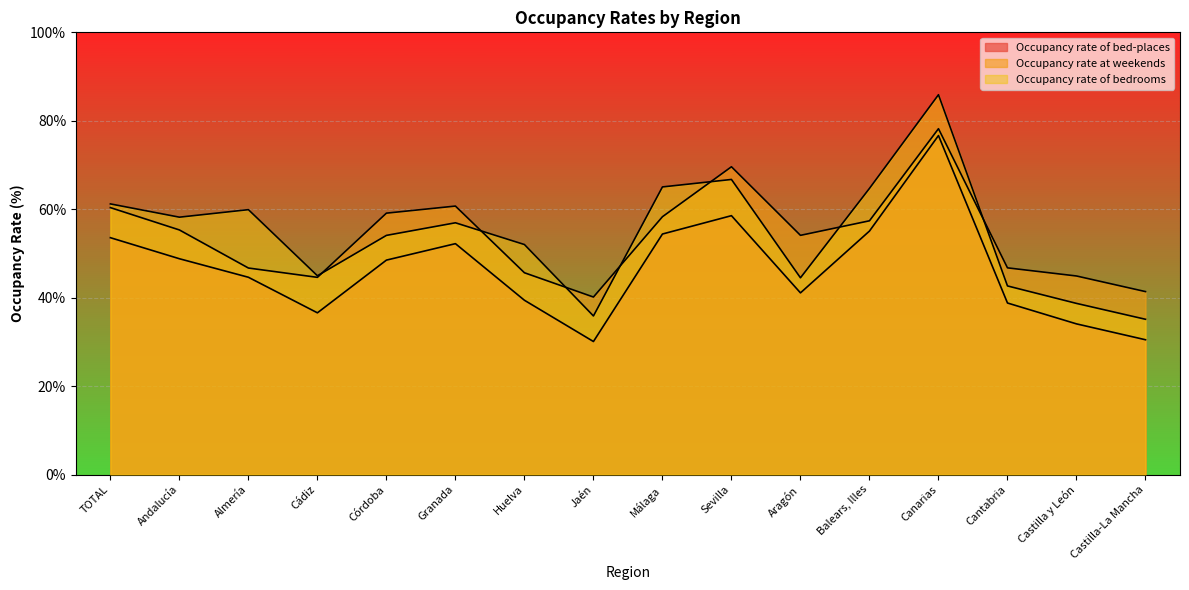

Which series changed the most between Córdoba and Castilla y León?

Occupancy rate of bedrooms